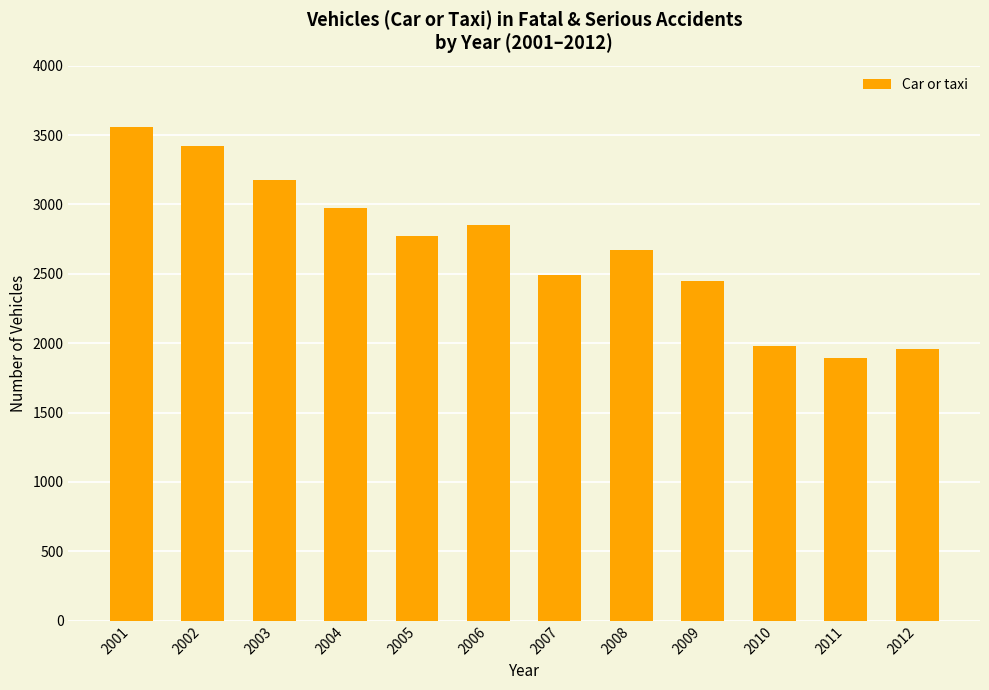

What is the value of the 10th bar from the left?

1980